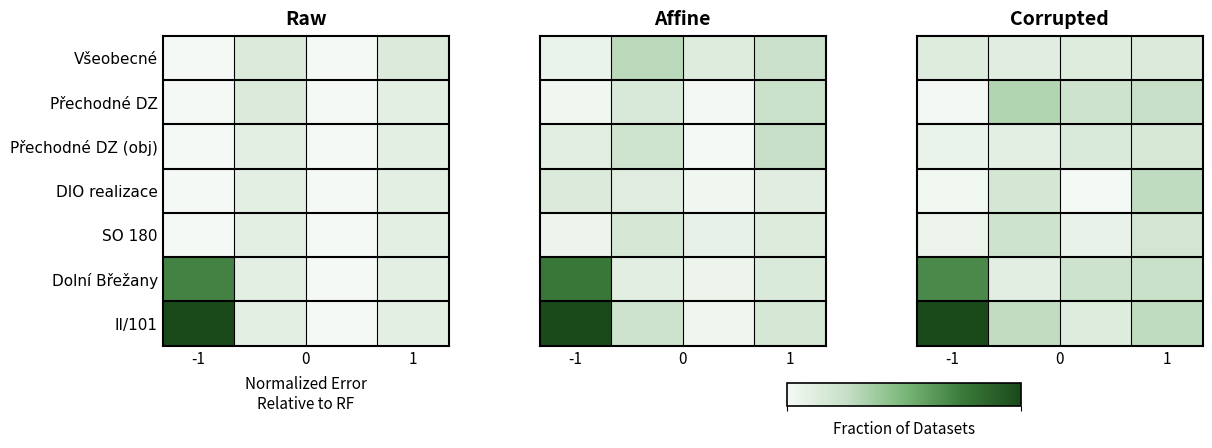

Which series has the largest total across all categories?

II/101